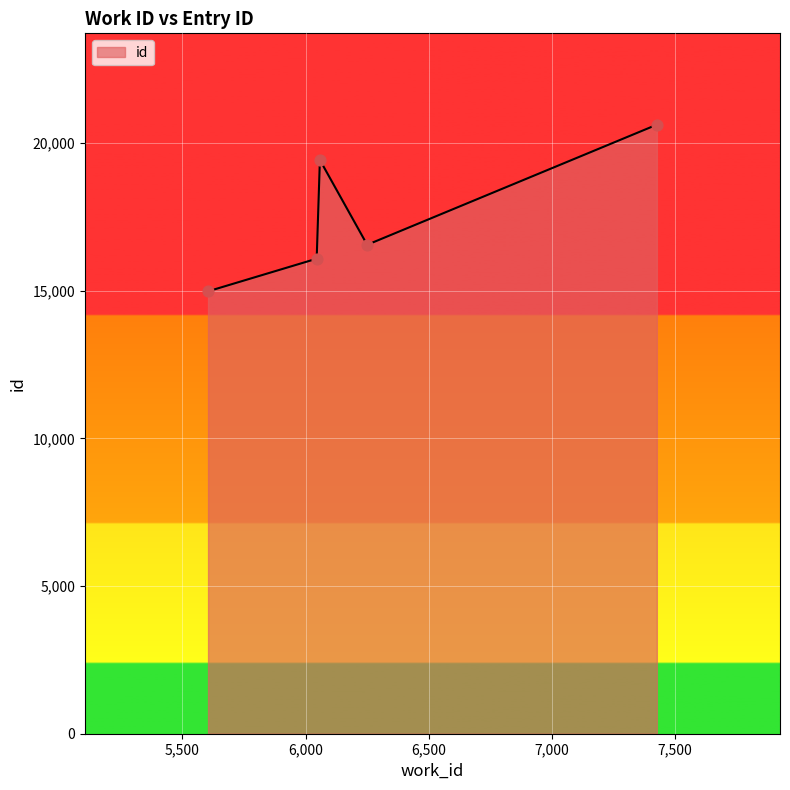

What is the average value?

17529